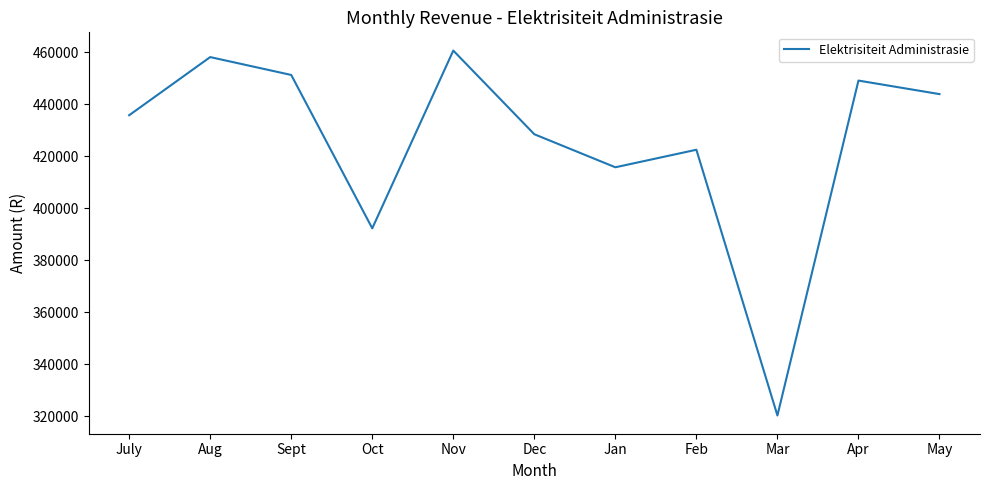

What is the sum of the values at Aug and Apr?

907231